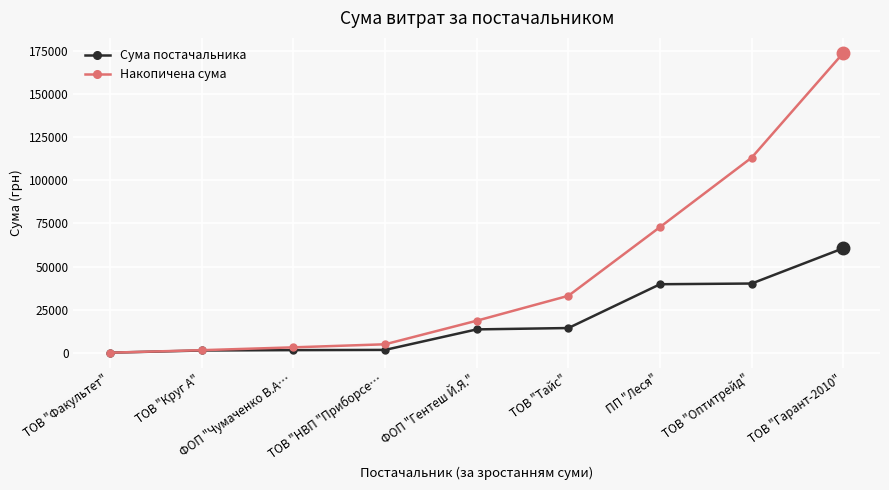

What is the difference between the maximum and minimum values in the Накопичена сума series?

173537.0